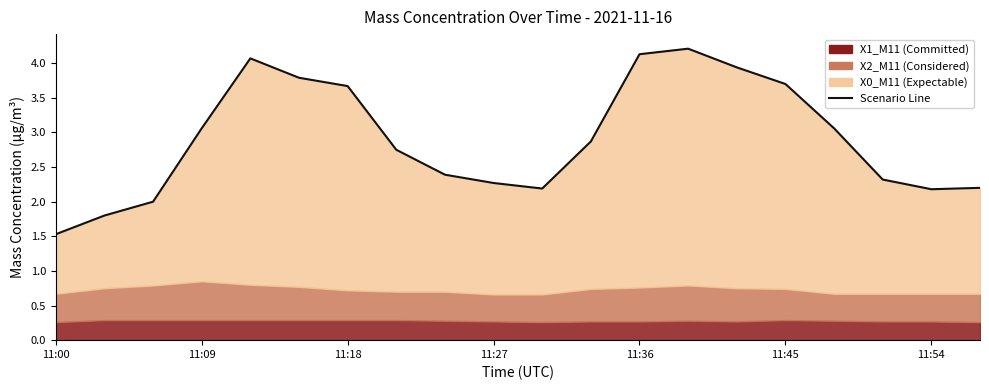

What is the change in value from 11:09 to 17?

+0.5